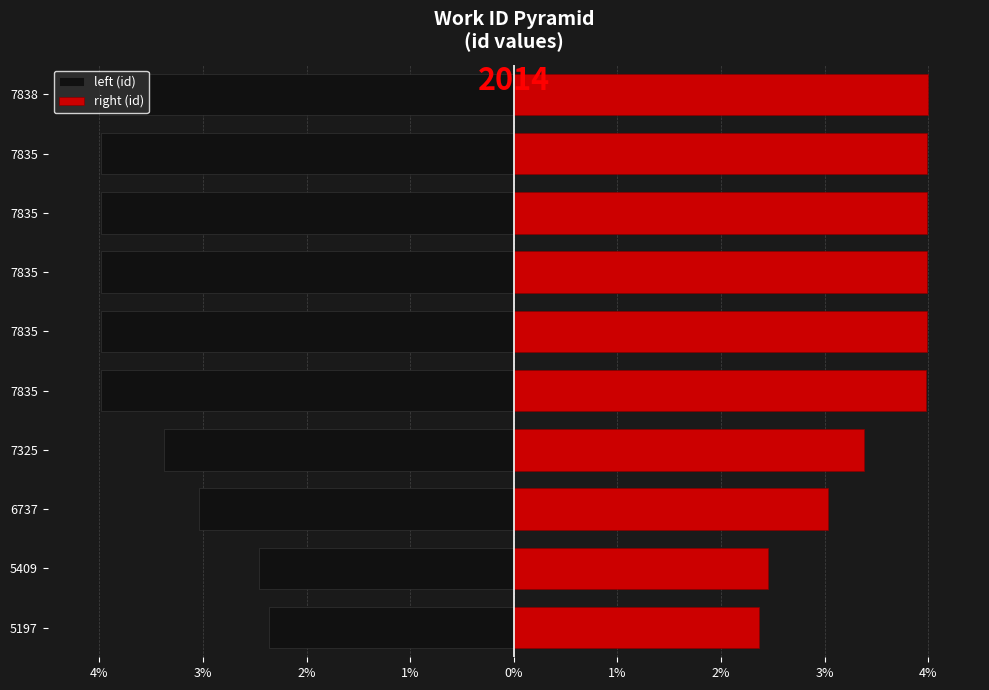

What is the minimum value for right (id)?

2.4